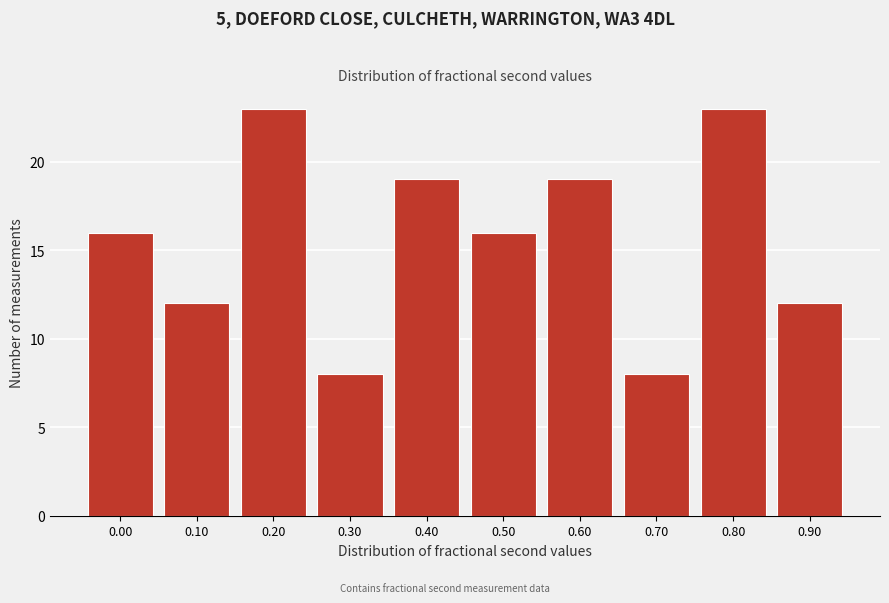

Reading left to right, list all the values displayed in this chart.

0.00=16	0.10=12	0.20=23	0.30=8	0.40=19	0.50=16	0.60=19	0.70=8	0.80=23	0.90=12